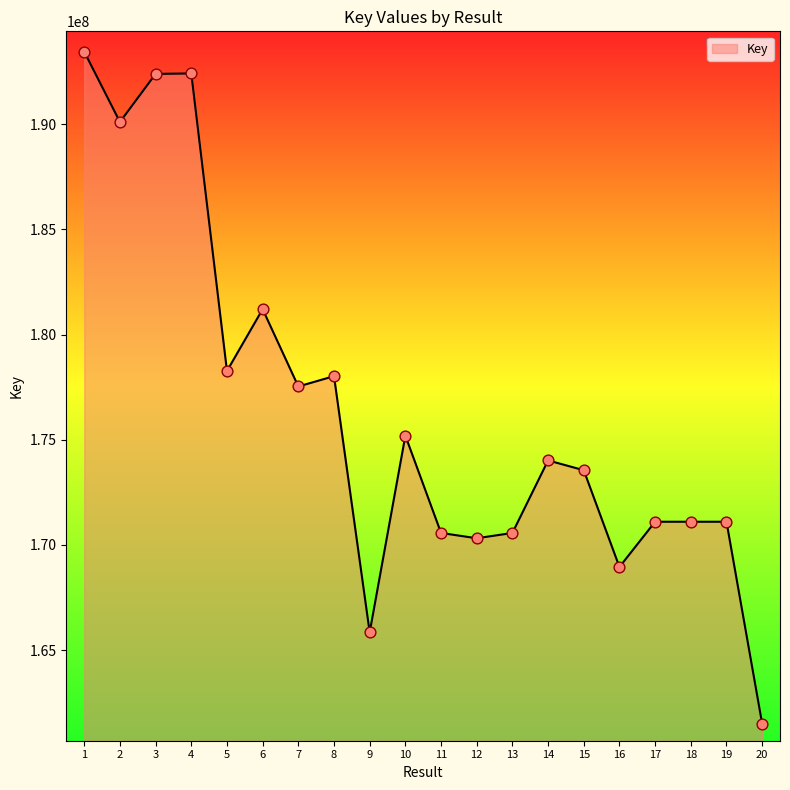

Between 7 and 1, which is larger?

1